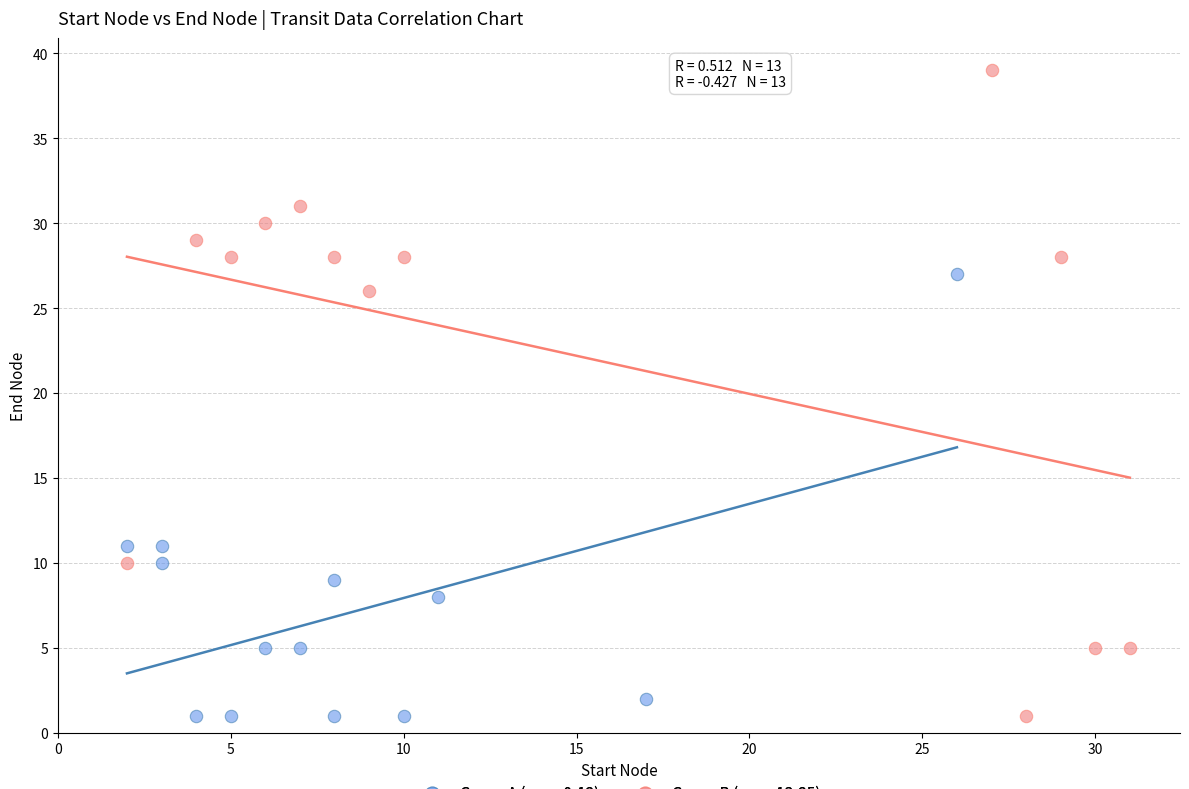

Which series has the widest spread of Y values?

Group B (rows 13-25)